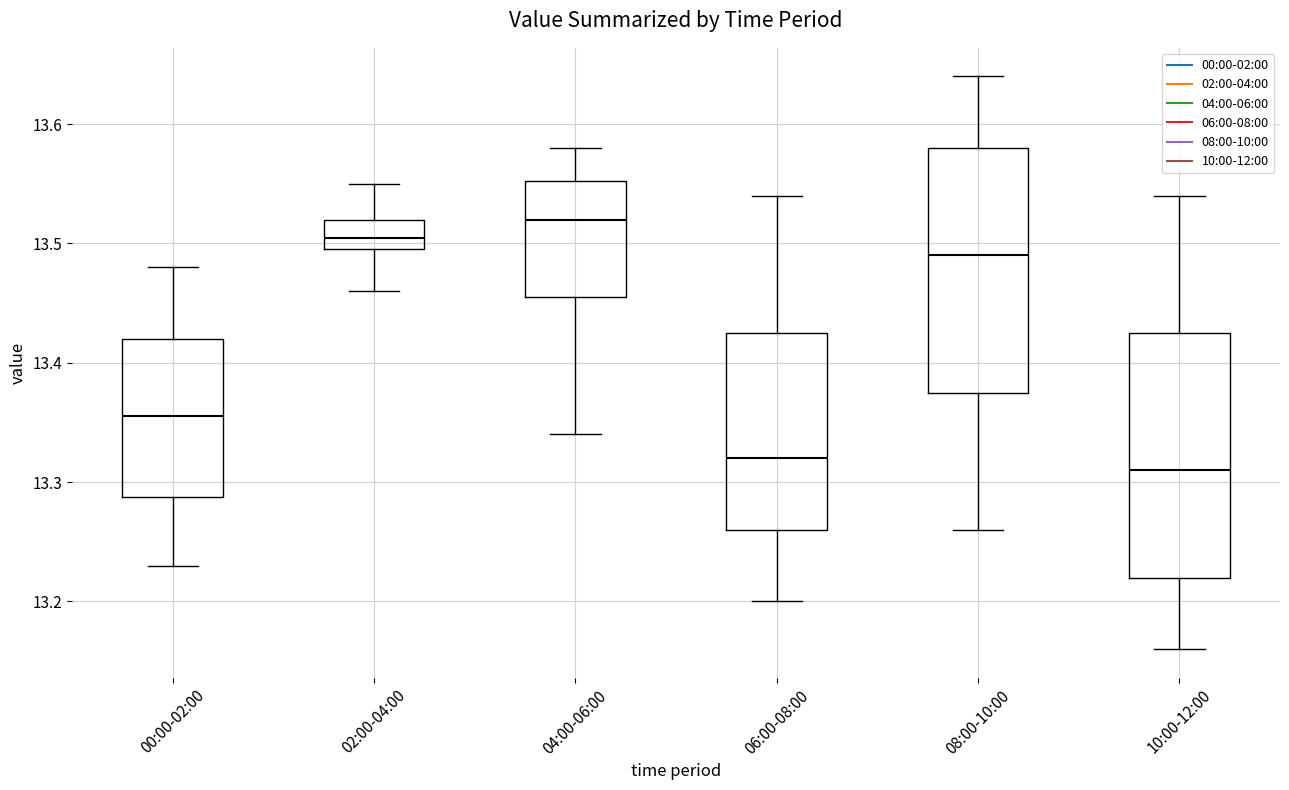

Reading left to right, read every box against the y-axis: the position of its median line, the range the box covers, and the ends of its whiskers. The values are not printed on the chart, so give them approximately, as read against the axis.

00:00-02:00: median 13.36, box 13.29 to 13.42, whiskers 13.23 to 13.48
02:00-04:00: median 13.51, box 13.50 to 13.52, whiskers 13.46 to 13.55
04:00-06:00: median 13.52, box 13.46 to 13.55, whiskers 13.34 to 13.58
06:00-08:00: median 13.32, box 13.26 to 13.43, whiskers 13.20 to 13.54
08:00-10:00: median 13.49, box 13.38 to 13.58, whiskers 13.26 to 13.64
10:00-12:00: median 13.31, box 13.22 to 13.43, whiskers 13.16 to 13.54